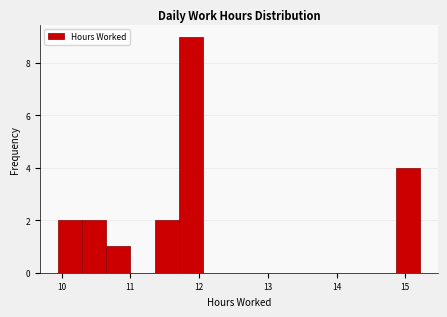

Read against the x-axis, roughly where is the centre of the tallest bar?

11.9